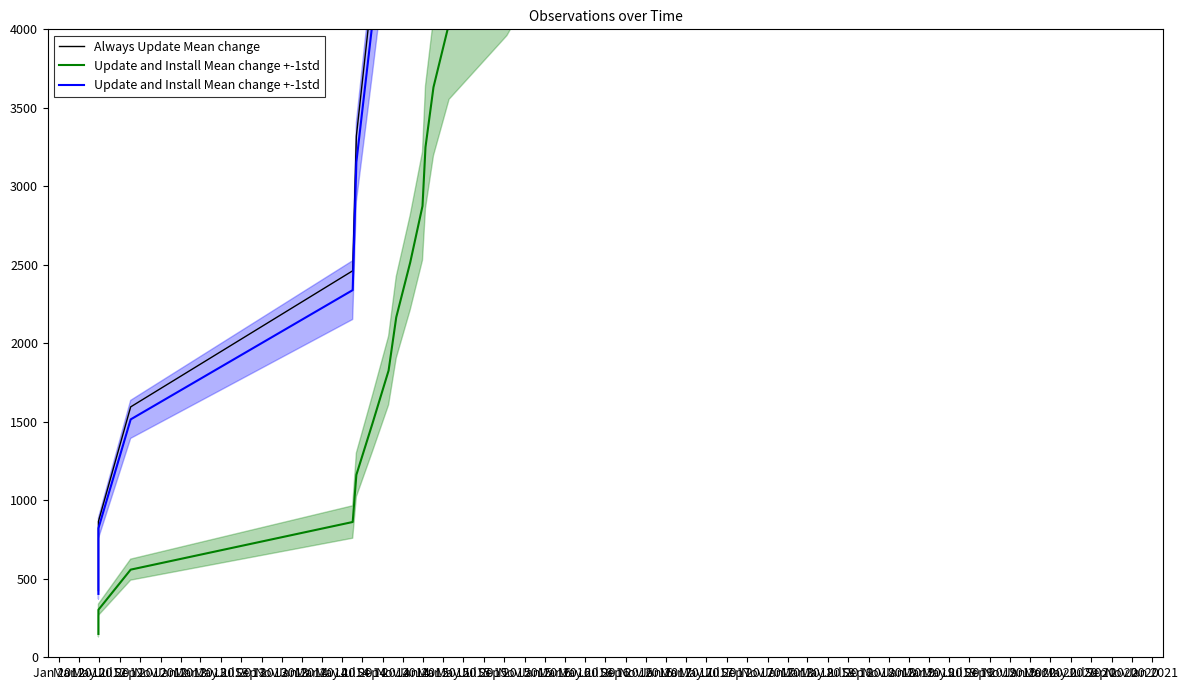

Rank the series by their average value, from highest to lowest.

Always Update Mean change, Update and Install Mean change +-1std